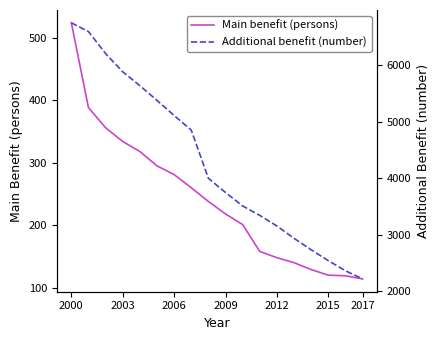

True or false: Main benefit (persons) has a value of 70.8 at 2017.

False